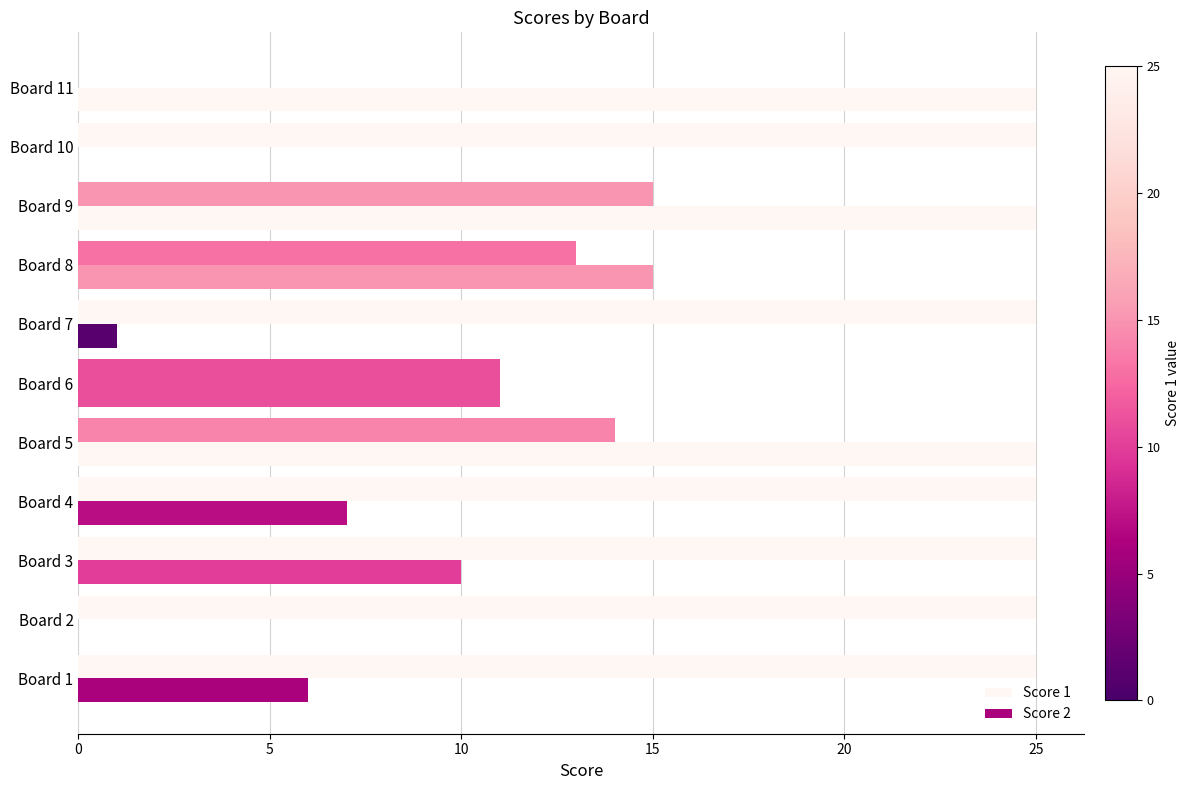

How many distinct data groups are displayed?

2